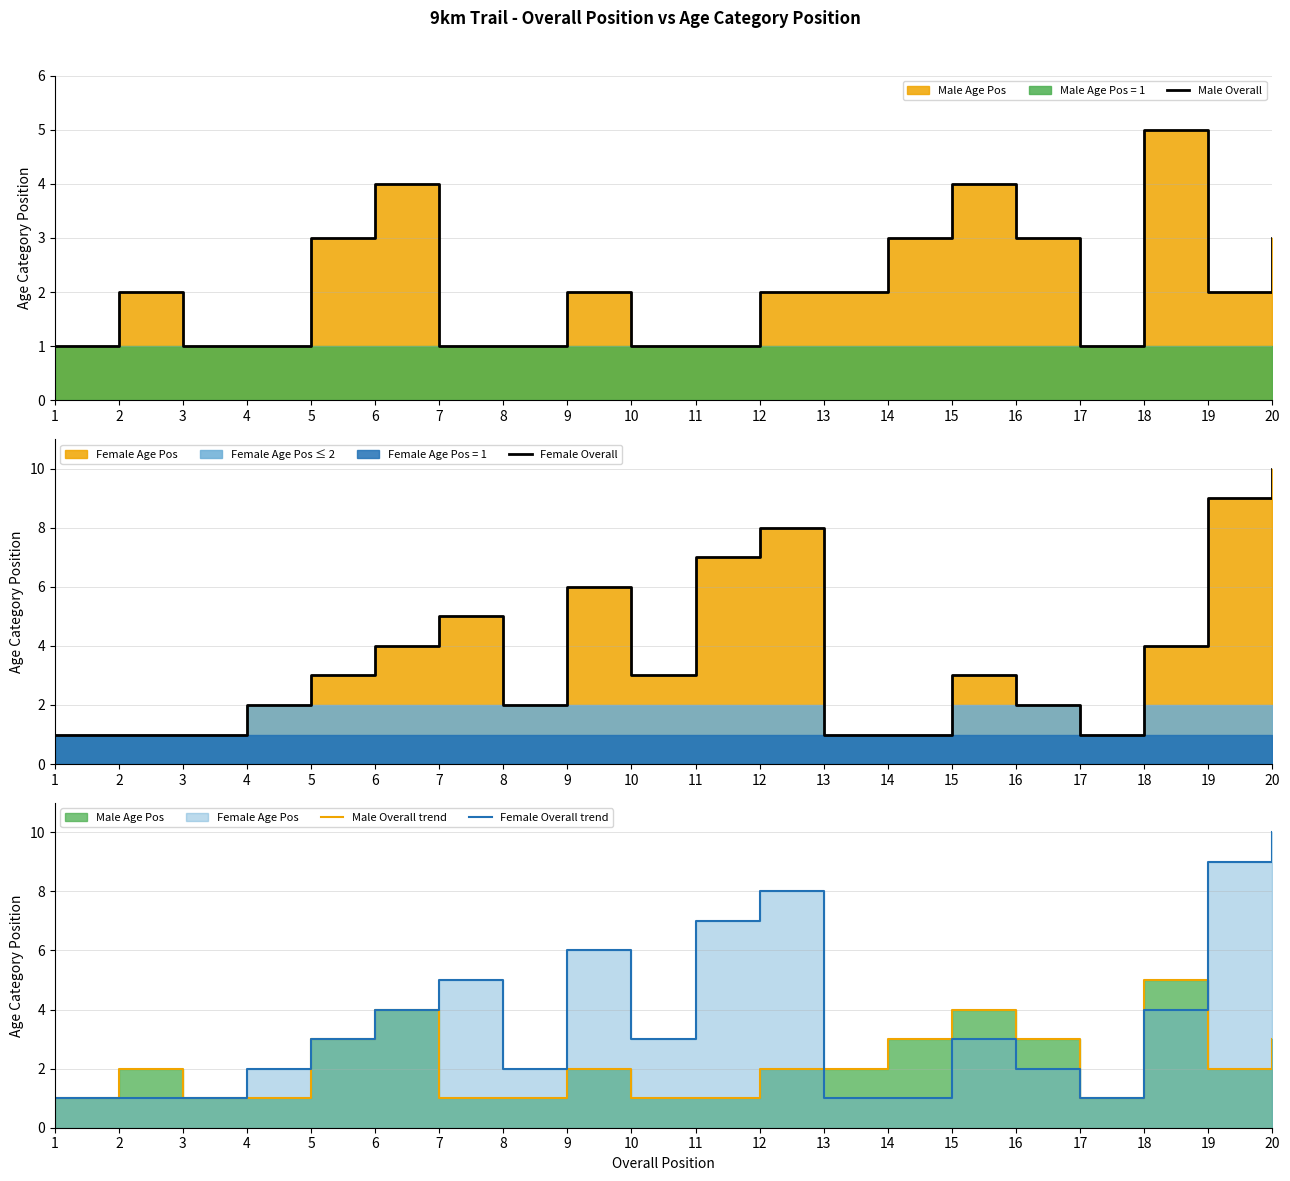

Which has a higher value, 17 or 8?

17